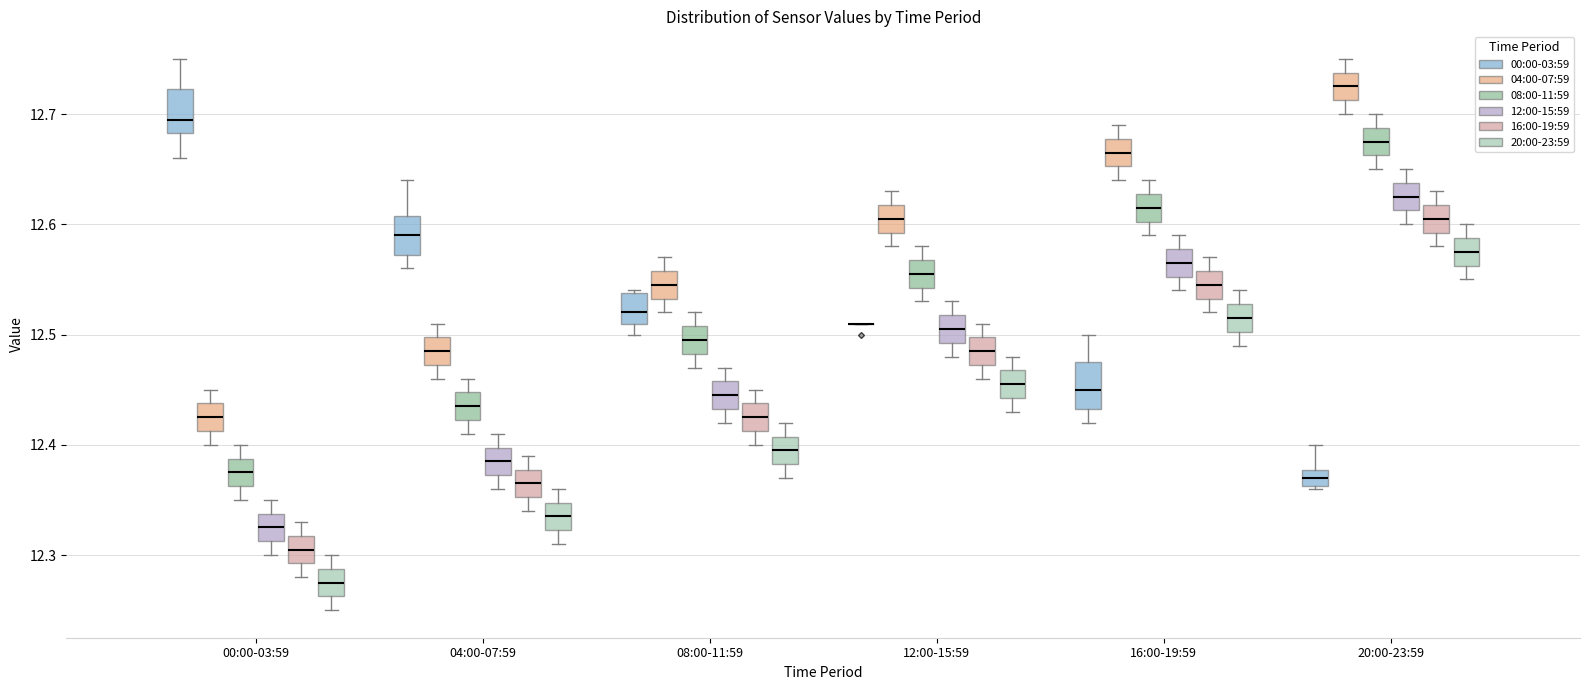

Reading left to right, read every box against the y-axis: the position of its median line, the range the box covers, and the ends of its whiskers. The values are not printed on the chart, so give them approximately, as read against the axis.

00:00-03:59 (00:00-03:59): median 12.70, box 12.68 to 12.72, whiskers 12.66 to 12.75
00:00-03:59 (04:00-07:59): median 12.43, box 12.41 to 12.44, whiskers 12.40 to 12.45
00:00-03:59 (08:00-11:59): median 12.38, box 12.36 to 12.39, whiskers 12.35 to 12.40
00:00-03:59 (12:00-15:59): median 12.33, box 12.31 to 12.34, whiskers 12.30 to 12.35
00:00-03:59 (16:00-19:59): median 12.31, box 12.29 to 12.32, whiskers 12.28 to 12.33
00:00-03:59 (20:00-23:59): median 12.28, box 12.26 to 12.29, whiskers 12.25 to 12.30
04:00-07:59 (00:00-03:59): median 12.59, box 12.57 to 12.61, whiskers 12.56 to 12.64
04:00-07:59 (04:00-07:59): median 12.49, box 12.47 to 12.50, whiskers 12.46 to 12.51
04:00-07:59 (08:00-11:59): median 12.44, box 12.42 to 12.45, whiskers 12.41 to 12.46
04:00-07:59 (12:00-15:59): median 12.39, box 12.37 to 12.40, whiskers 12.36 to 12.41
04:00-07:59 (16:00-19:59): median 12.37, box 12.35 to 12.38, whiskers 12.34 to 12.39
04:00-07:59 (20:00-23:59): median 12.34, box 12.32 to 12.35, whiskers 12.31 to 12.36
08:00-11:59 (00:00-03:59): median 12.52, box 12.51 to 12.54, whiskers 12.50 to 12.54
08:00-11:59 (04:00-07:59): median 12.55, box 12.53 to 12.56, whiskers 12.52 to 12.57
08:00-11:59 (08:00-11:59): median 12.50, box 12.48 to 12.51, whiskers 12.47 to 12.52
08:00-11:59 (12:00-15:59): median 12.45, box 12.43 to 12.46, whiskers 12.42 to 12.47
08:00-11:59 (16:00-19:59): median 12.43, box 12.41 to 12.44, whiskers 12.40 to 12.45
08:00-11:59 (20:00-23:59): median 12.40, box 12.38 to 12.41, whiskers 12.37 to 12.42
12:00-15:59 (00:00-03:59): box collapsed to a line at 12.51, whiskers 12.51 to 12.51
12:00-15:59 (04:00-07:59): median 12.61, box 12.59 to 12.62, whiskers 12.58 to 12.63
12:00-15:59 (08:00-11:59): median 12.56, box 12.54 to 12.57, whiskers 12.53 to 12.58
12:00-15:59 (12:00-15:59): median 12.51, box 12.49 to 12.52, whiskers 12.48 to 12.53
12:00-15:59 (16:00-19:59): median 12.49, box 12.47 to 12.50, whiskers 12.46 to 12.51
12:00-15:59 (20:00-23:59): median 12.46, box 12.44 to 12.47, whiskers 12.43 to 12.48
16:00-19:59 (00:00-03:59): median 12.45, box 12.43 to 12.48, whiskers 12.42 to 12.50
16:00-19:59 (04:00-07:59): median 12.67, box 12.65 to 12.68, whiskers 12.64 to 12.69
16:00-19:59 (08:00-11:59): median 12.62, box 12.60 to 12.63, whiskers 12.59 to 12.64
16:00-19:59 (12:00-15:59): median 12.57, box 12.55 to 12.58, whiskers 12.54 to 12.59
16:00-19:59 (16:00-19:59): median 12.55, box 12.53 to 12.56, whiskers 12.52 to 12.57
16:00-19:59 (20:00-23:59): median 12.52, box 12.50 to 12.53, whiskers 12.49 to 12.54
20:00-23:59 (00:00-03:59): median 12.37, box 12.36 to 12.38, whiskers 12.36 to 12.40
20:00-23:59 (04:00-07:59): median 12.73, box 12.71 to 12.74, whiskers 12.70 to 12.75
20:00-23:59 (08:00-11:59): median 12.68, box 12.66 to 12.69, whiskers 12.65 to 12.70
20:00-23:59 (12:00-15:59): median 12.63, box 12.61 to 12.64, whiskers 12.60 to 12.65
20:00-23:59 (16:00-19:59): median 12.61, box 12.59 to 12.62, whiskers 12.58 to 12.63
20:00-23:59 (20:00-23:59): median 12.58, box 12.56 to 12.59, whiskers 12.55 to 12.60